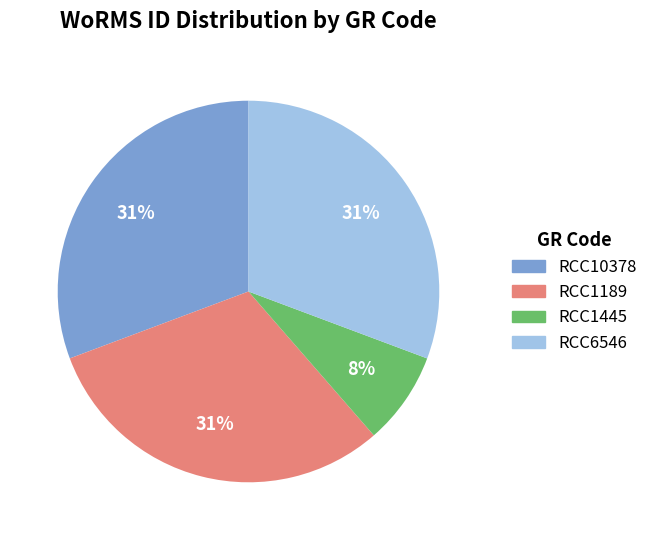

Between RCC1445 and RCC10378, which is larger?

RCC10378